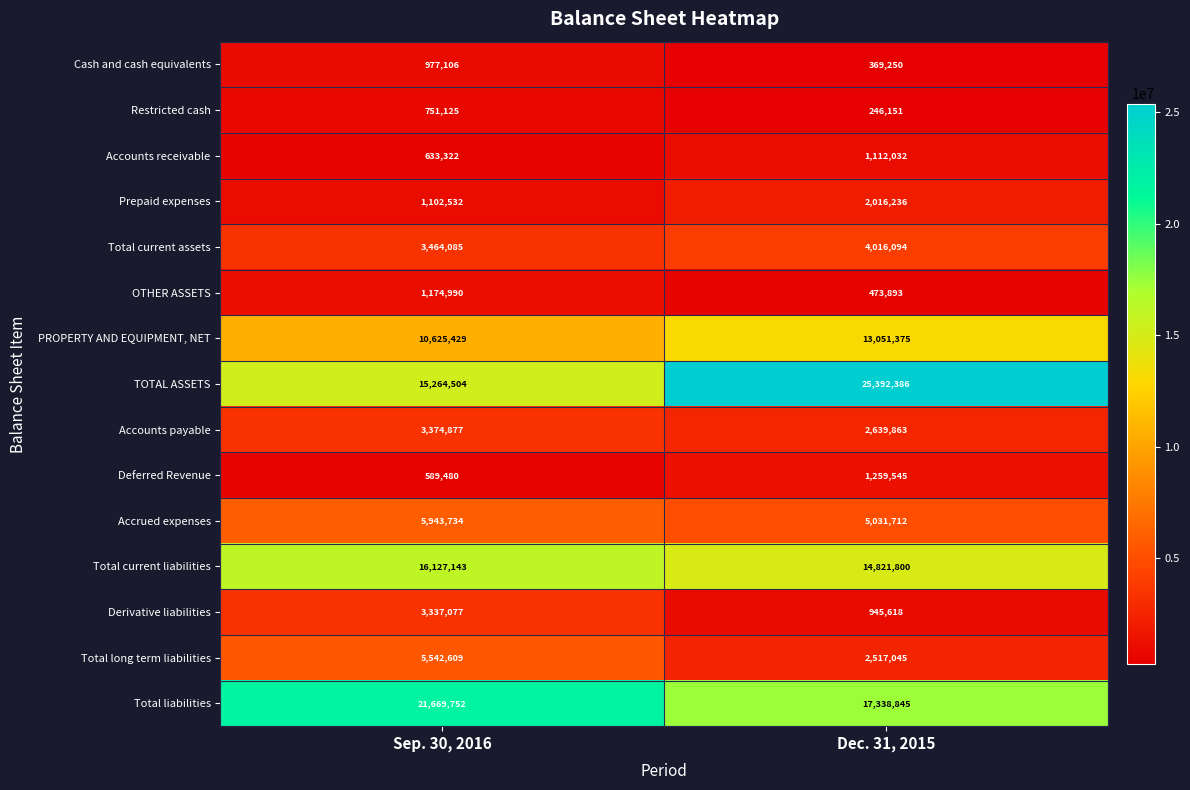

Read the OTHER ASSETS value at Sep. 30, 2016, to the nearest 10.

1174990